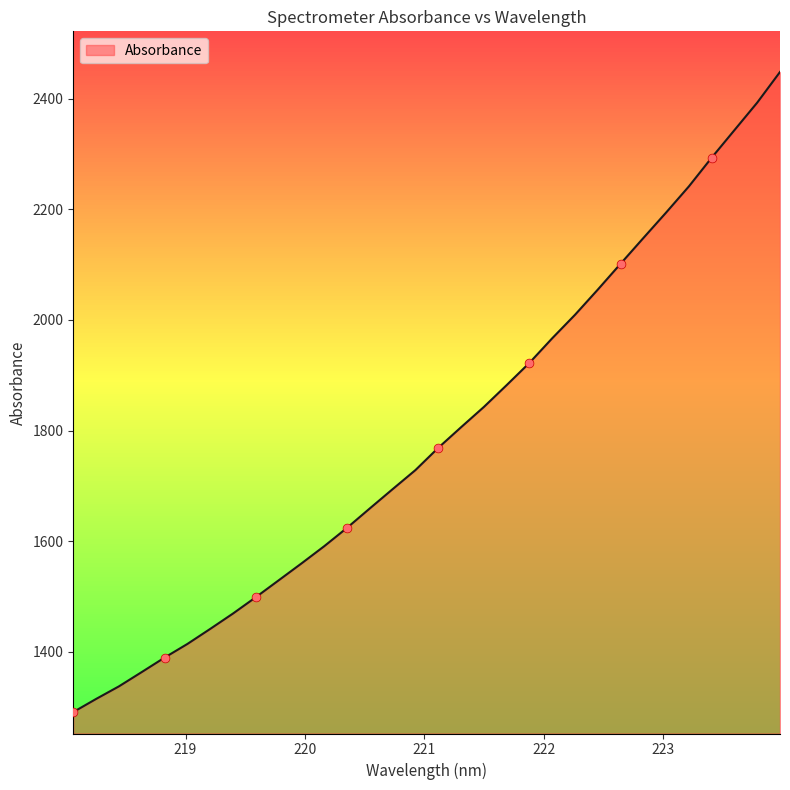

What is the minimum value shown in the chart?

1291.4